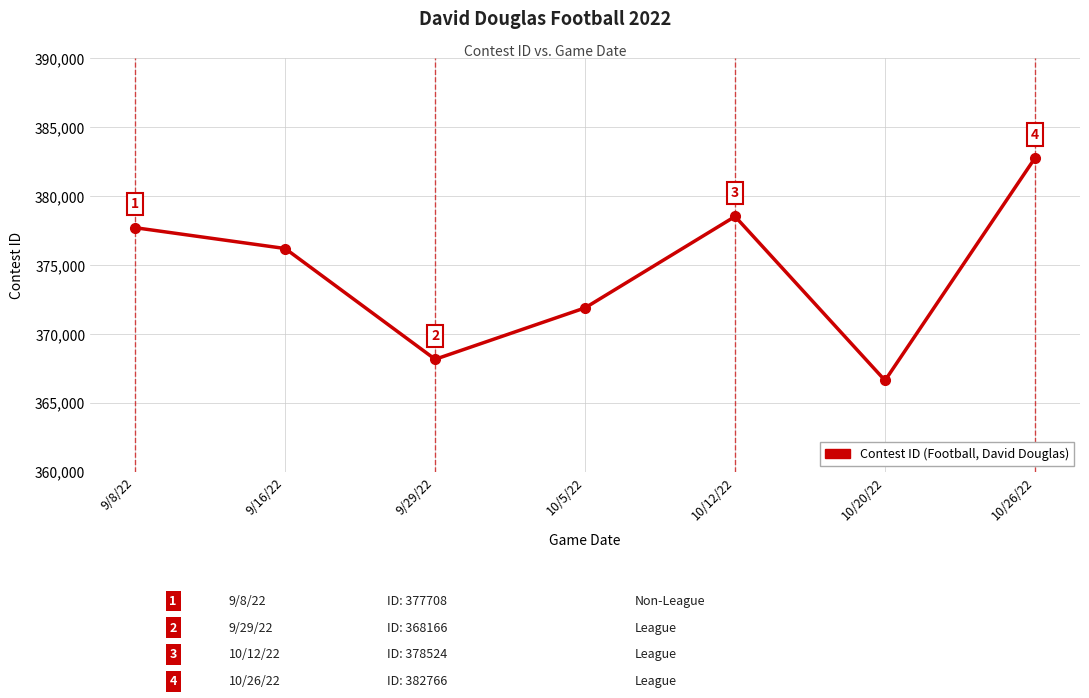

At which label is the value closest to 374699?

9/16/22